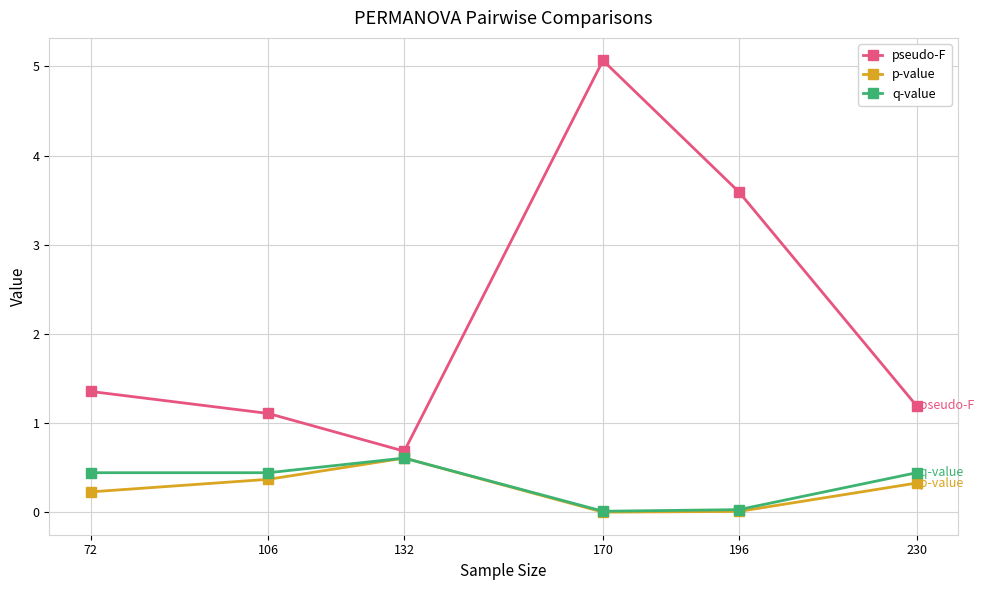

Is it true that q-value equals 0.7 at 230?

False